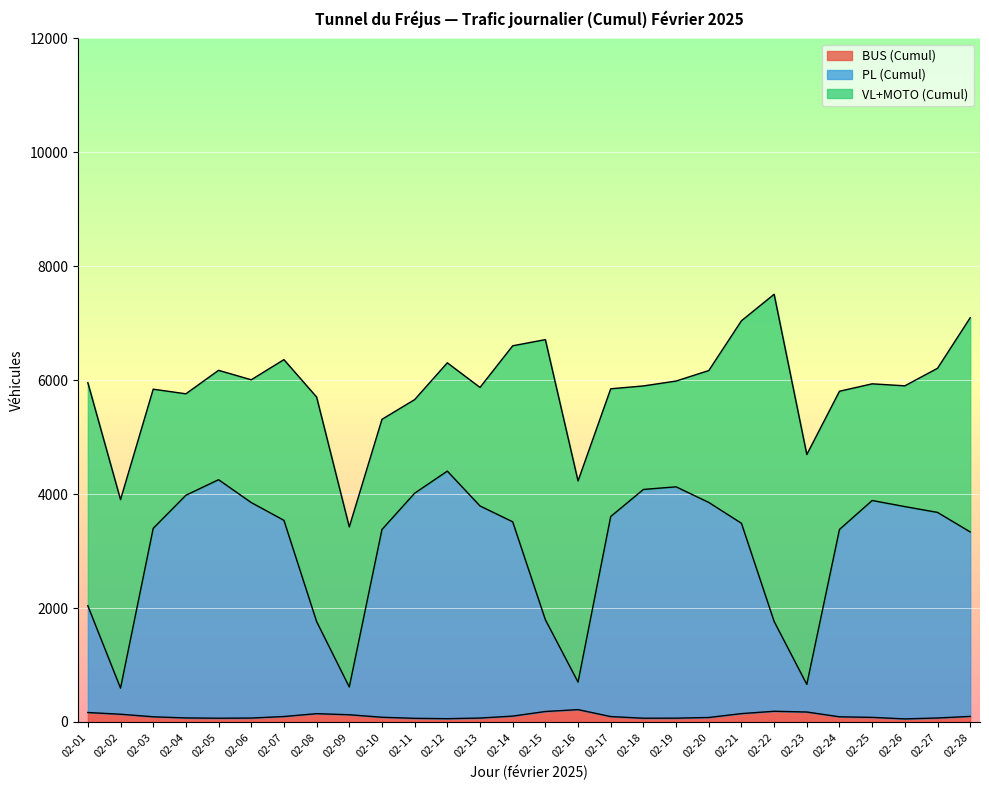

What is the average value of the PL (Cumul) series?

3046